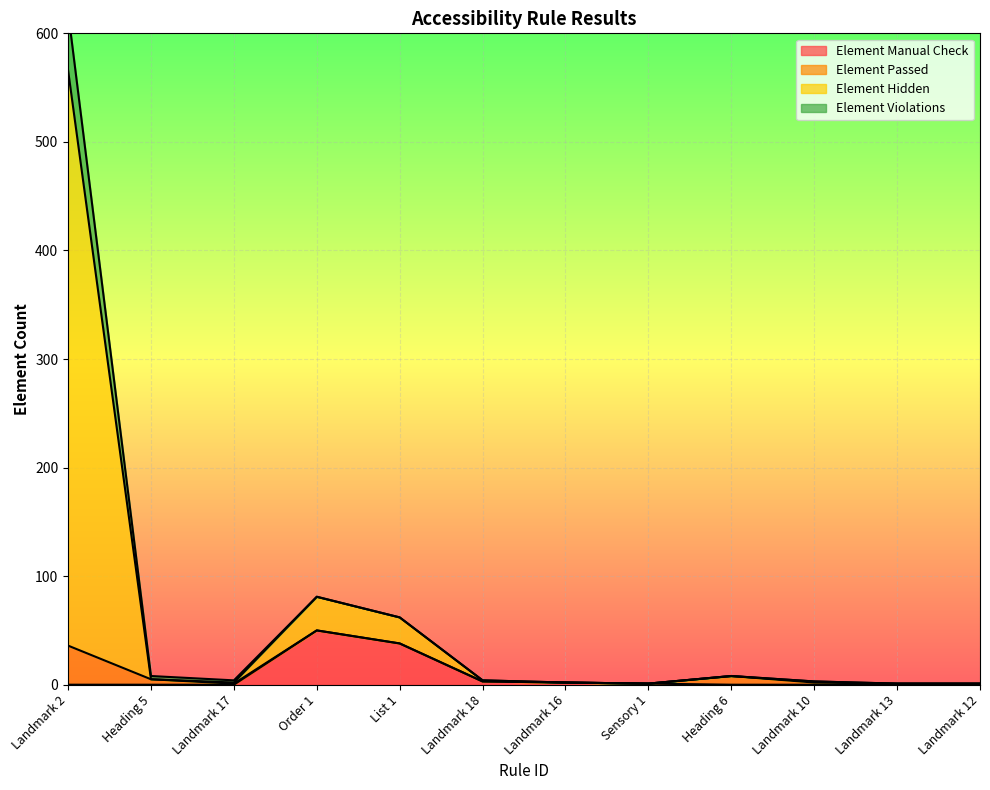

True or false: Element Hidden and Element Manual Check cross at least once.

False